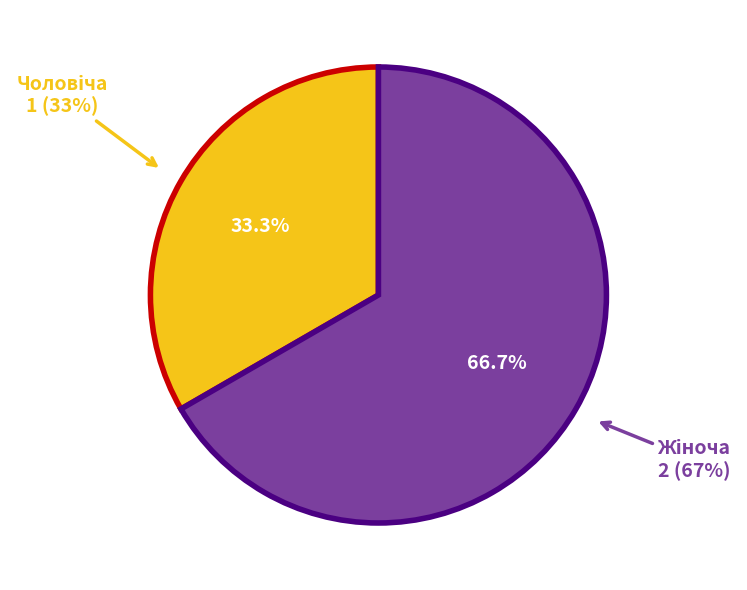

Does Жіноча account for over 50% of the chart?

Yes